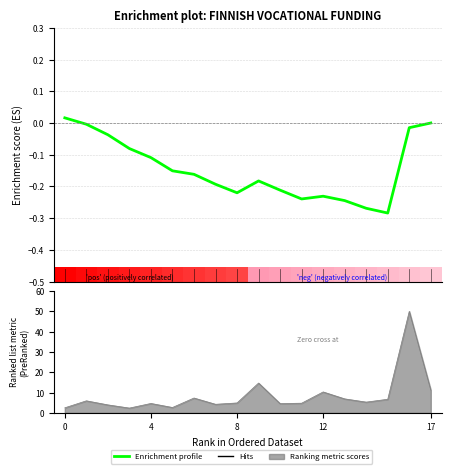

How many bars are there in total?

18